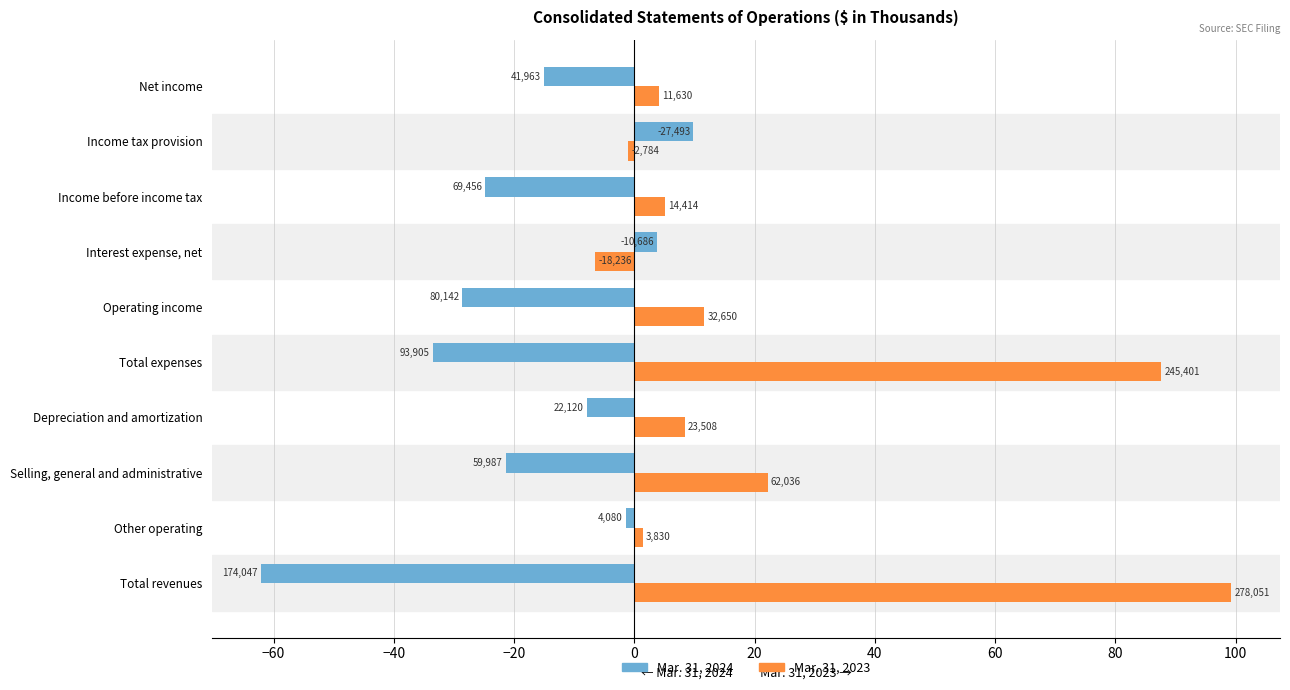

What position from the left is 20?

6